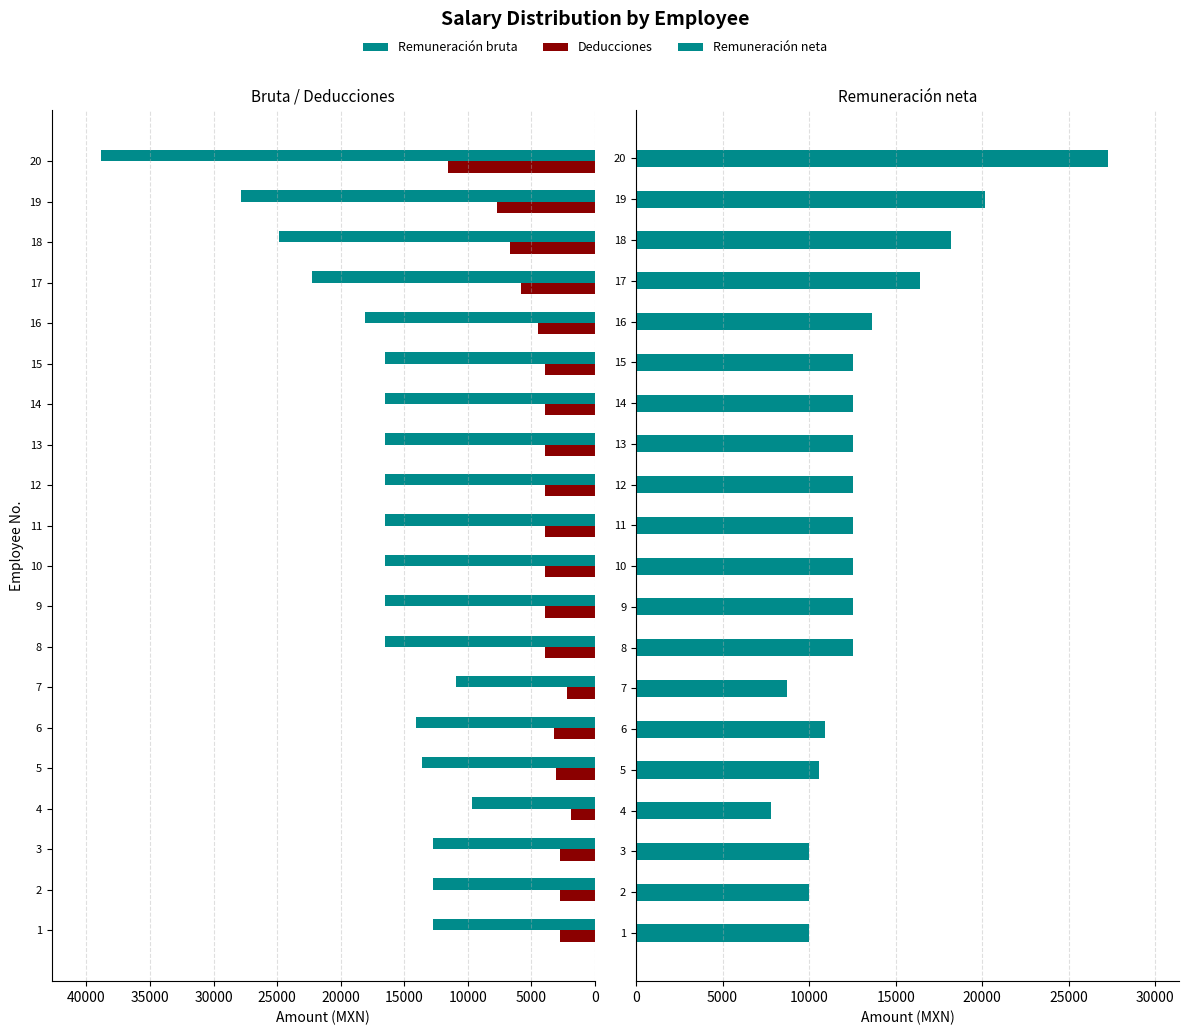

Rank the series at 8 from lowest to highest value.

Deducciones, Remuneración neta, Remuneración bruta